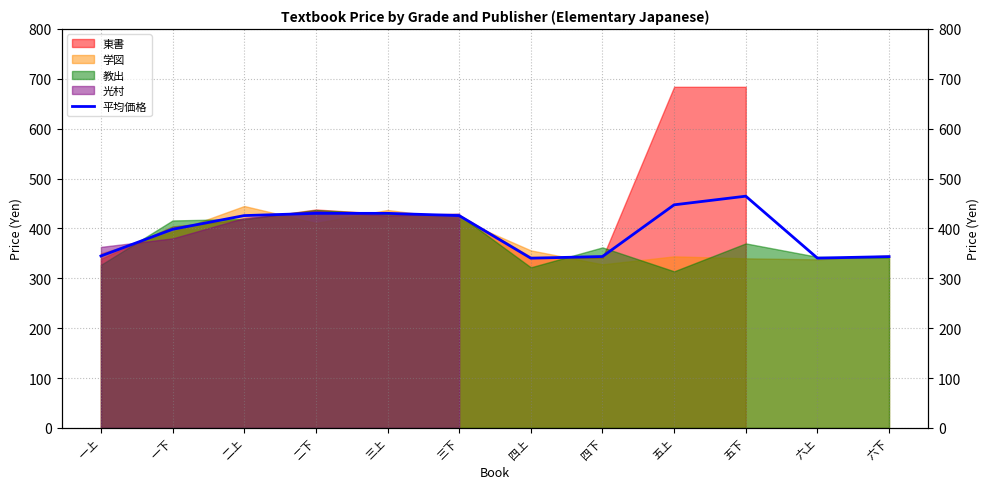

Reading left to right, transcribe all the data shown in this chart.

344.8	398.2	425.8	430.2	430.2	425.8	340.3	343.7	447.3	464.7	340.5	343.5